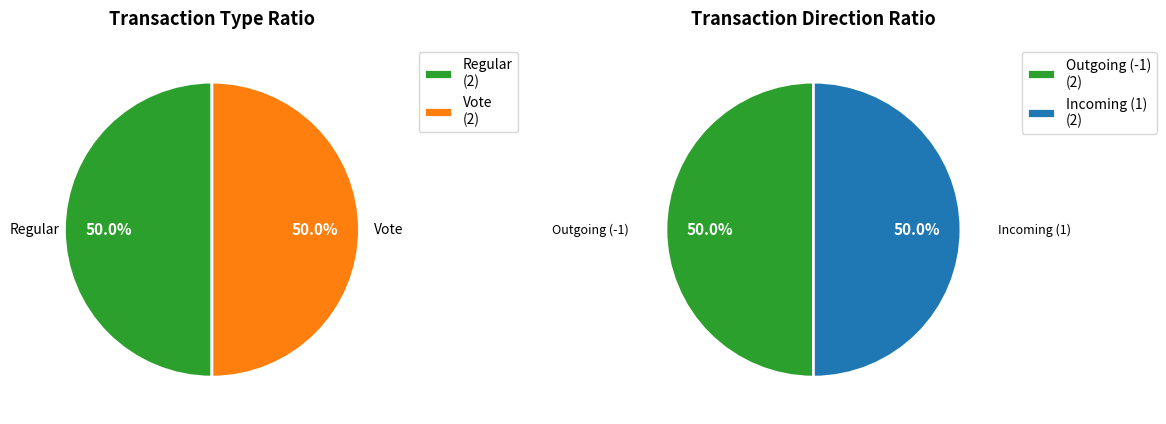

True or false: Vote accounts for 41% of the total.

False